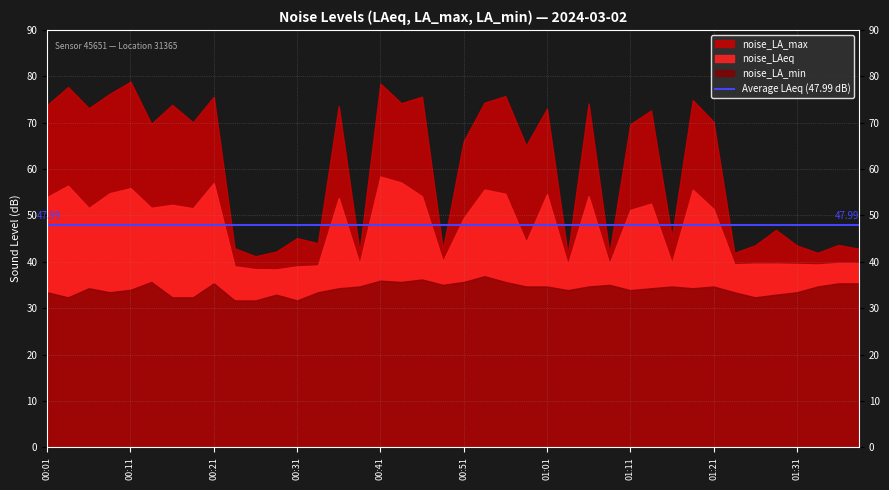

Rank the series by their average value, from highest to lowest.

noise_LA_max, noise_LAeq, noise_LA_min